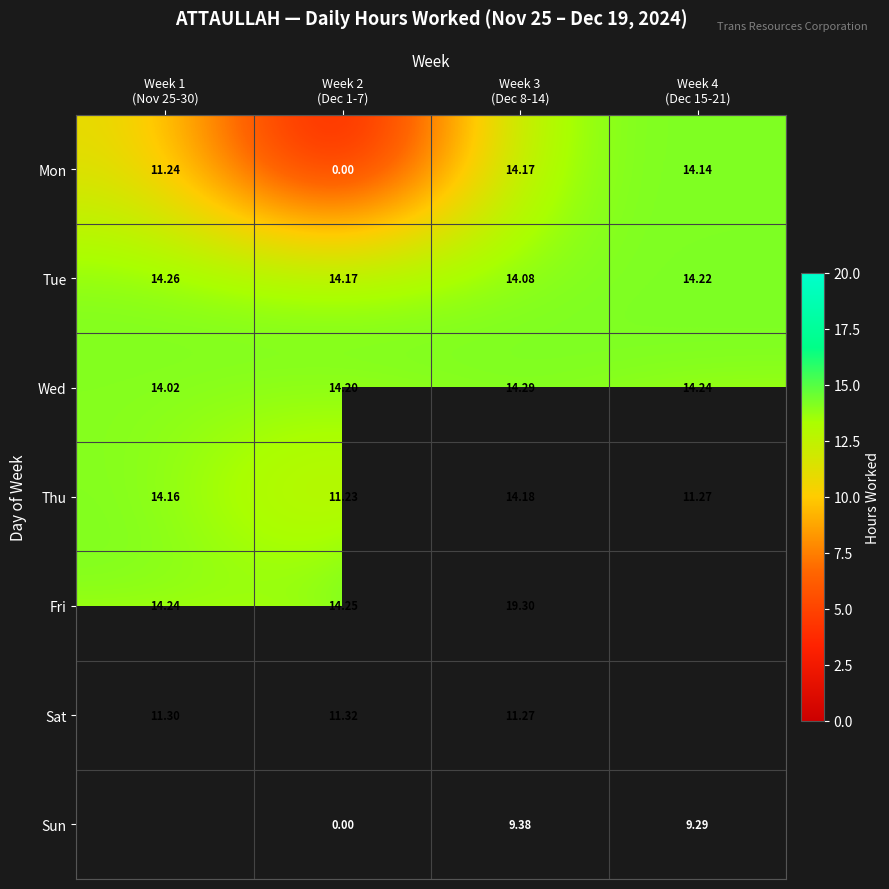

At how many categories does at least one series exceed 11?

4